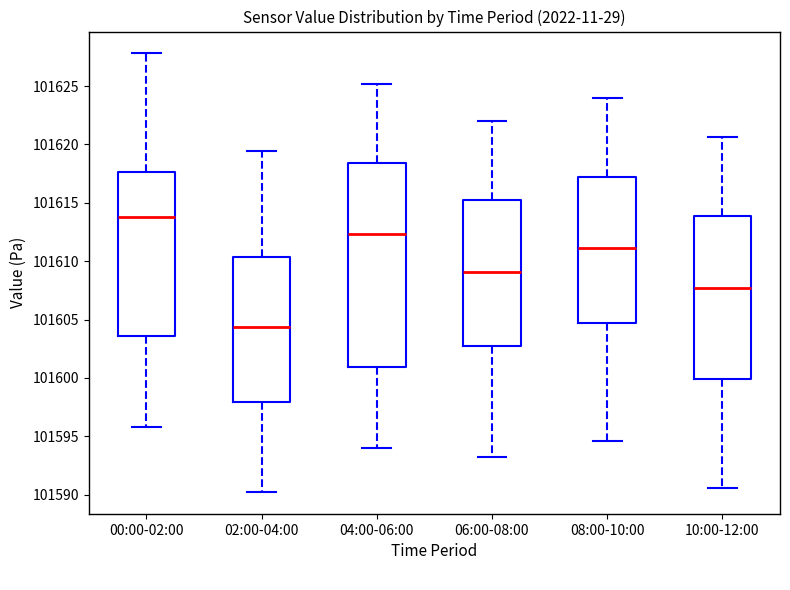

Where is the upper edge of the box for 10:00-12:00 on the y-axis? The values are not printed on the chart, so give them approximately, as read against the axis.

101614.0